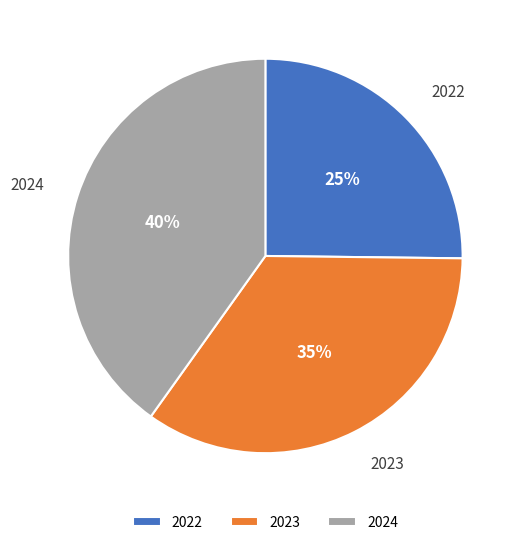

To the nearest percent, what percentage of the pie is 2023?

35%